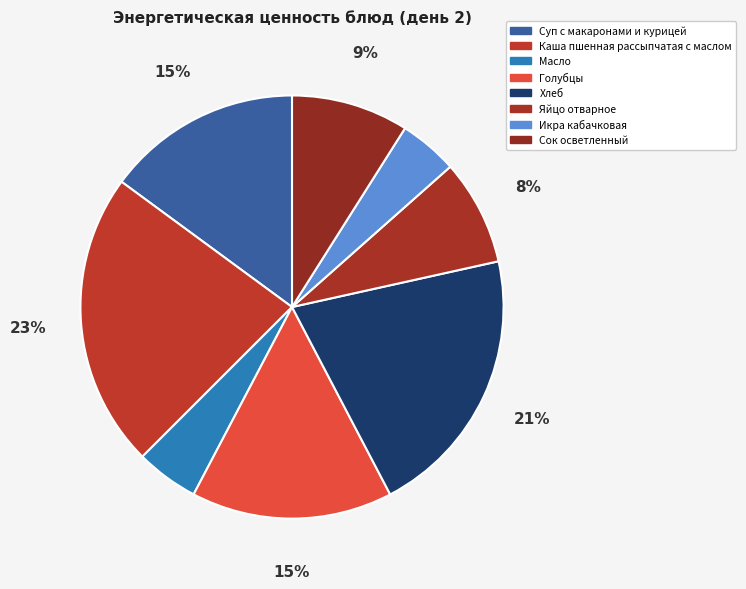

Between Каша пшенная рассыпчатая с маслом and Голубцы, which is larger?

Каша пшенная рассыпчатая с маслом